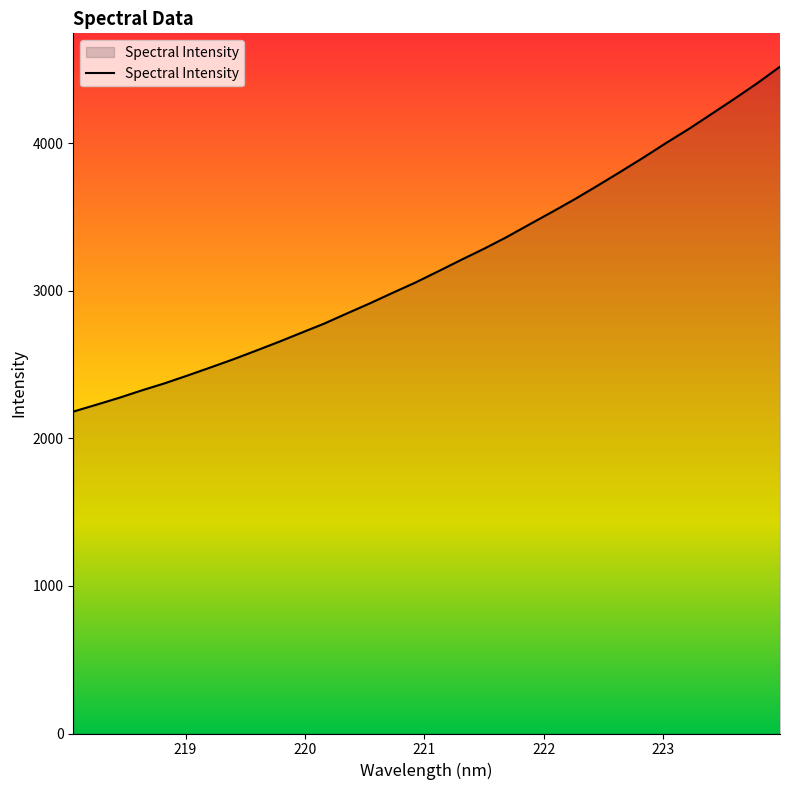

True or false: the data has more than 0 interior local peaks.

False